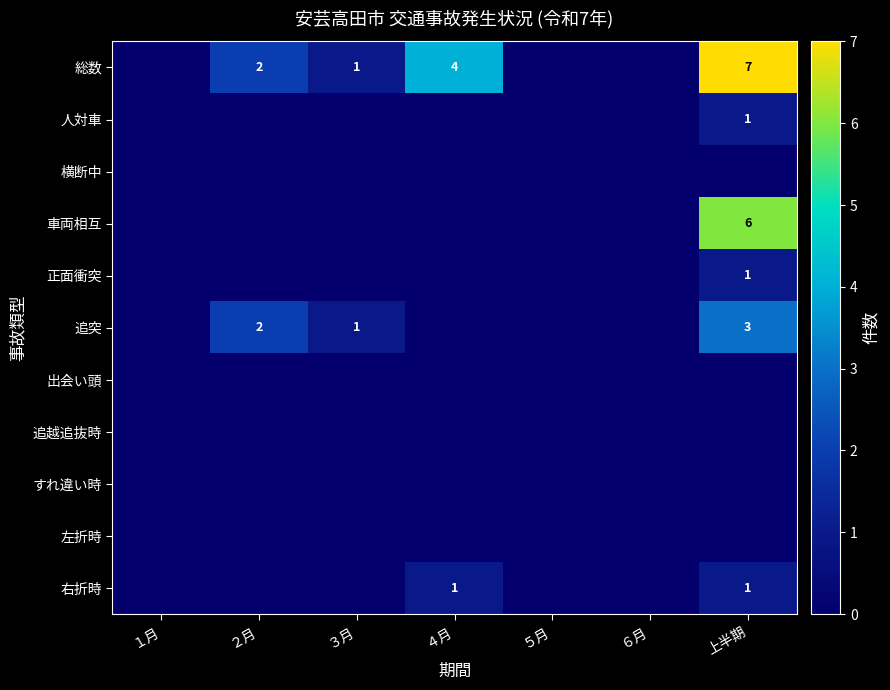

How many positive values does the 正面衝突 series have?

1